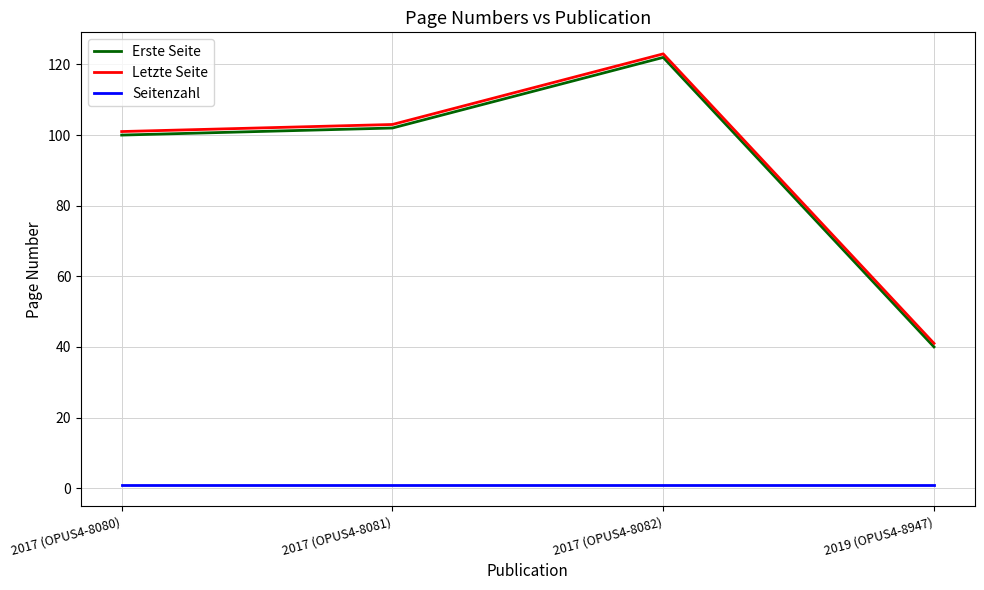

What is the highest value of the Erste Seite series?

122